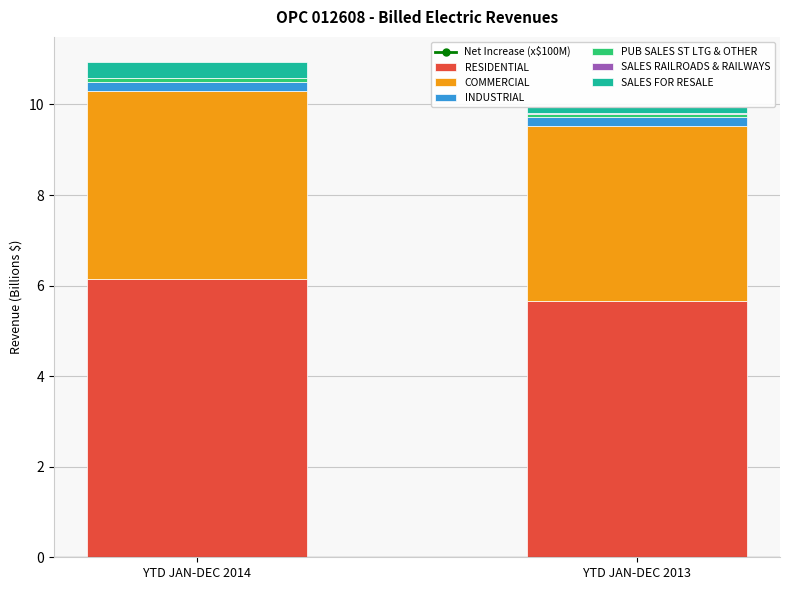

Is it true that RESIDENTIAL equals 6.1 at YTD JAN-DEC 2014?

True